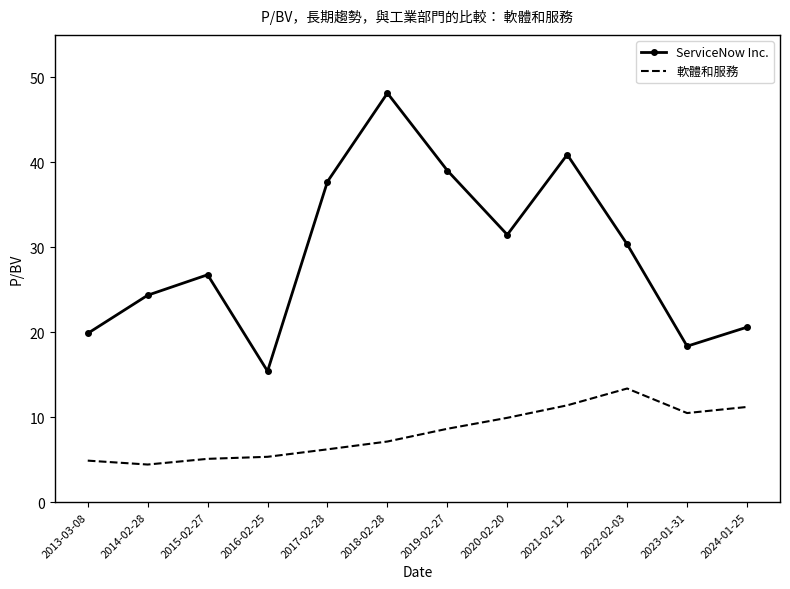

What is the difference between the 軟體和服務 values at 2019-02-27 and 2014-02-28?

4.2